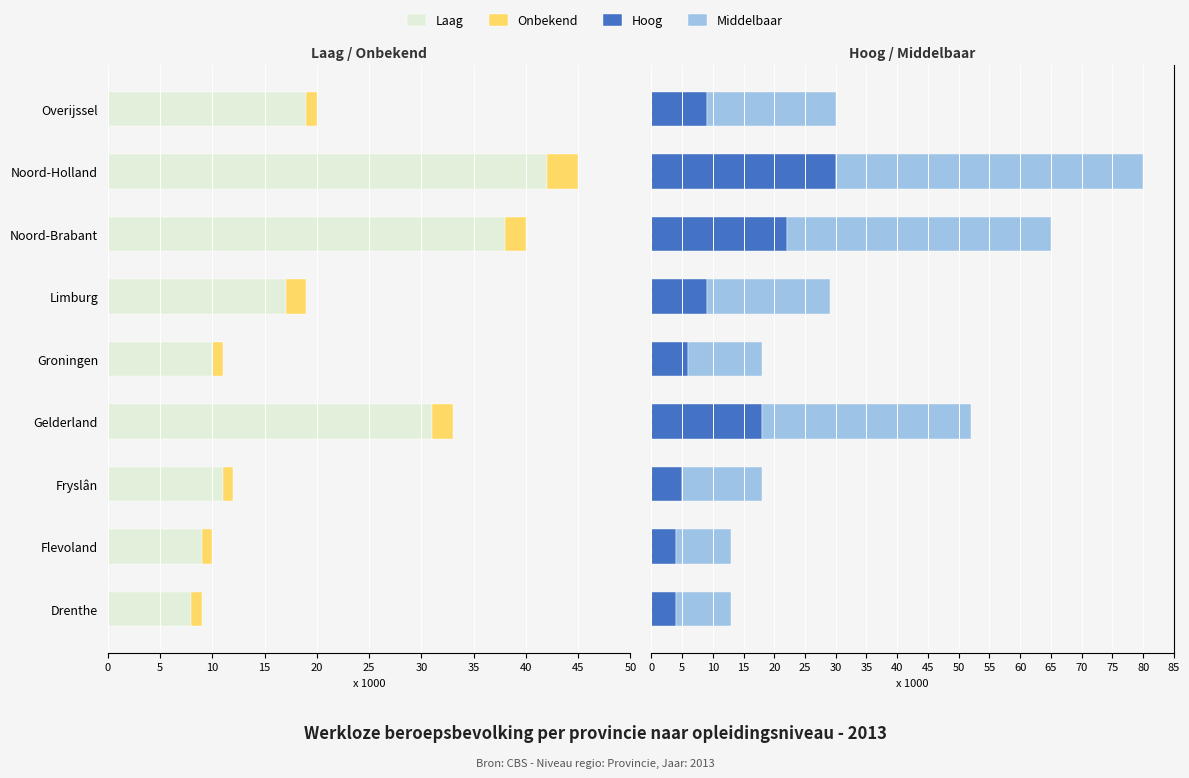

How many groups of bars are there?

9